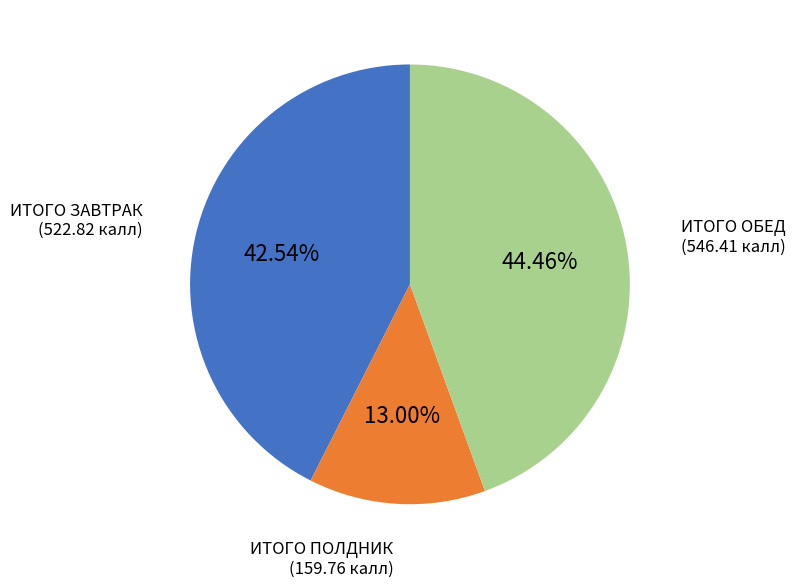

Is there any slice that represents more than half of the pie?

No